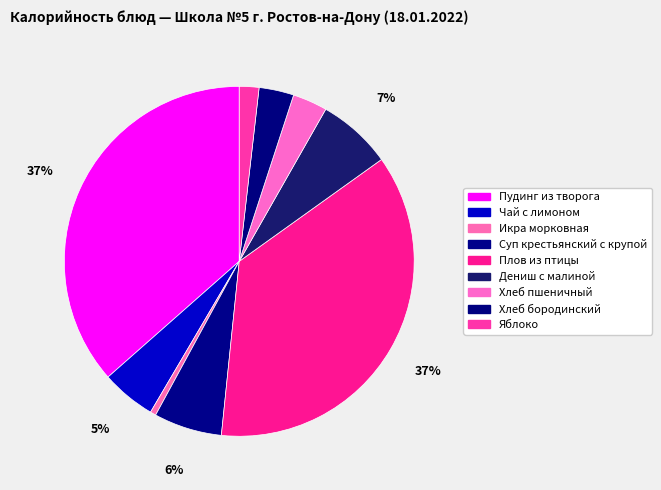

How many slices are in this pie chart?

9